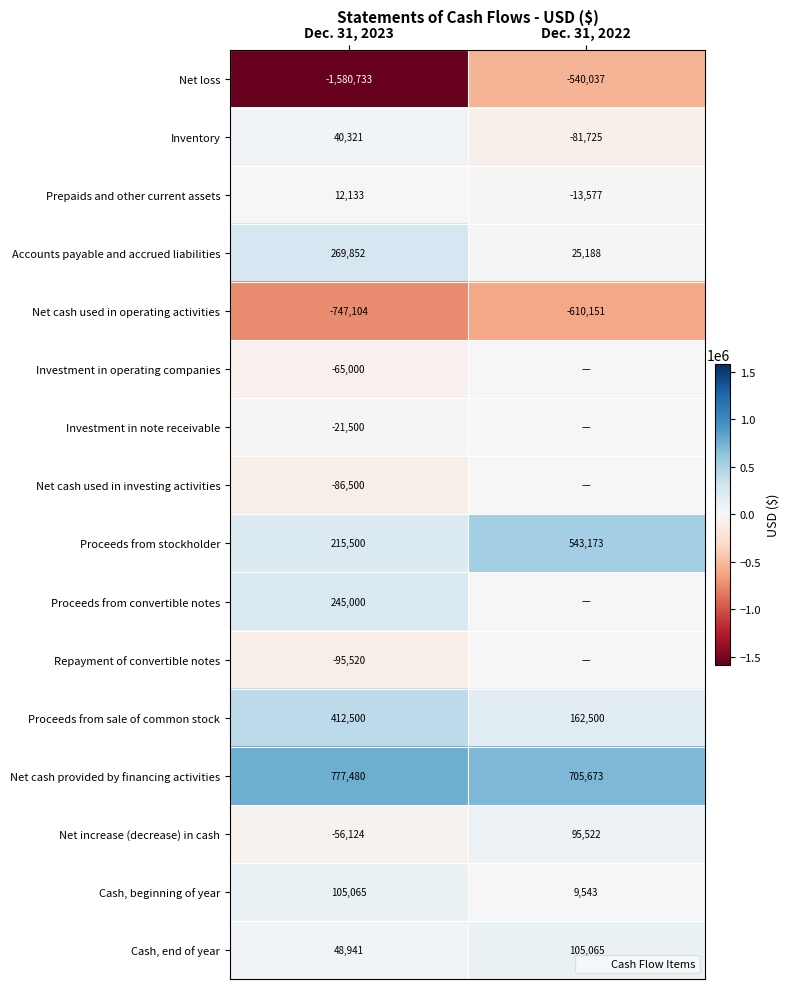

Read the Net cash used in operating activities value at Dec. 31, 2022, to the nearest 50.

-610150